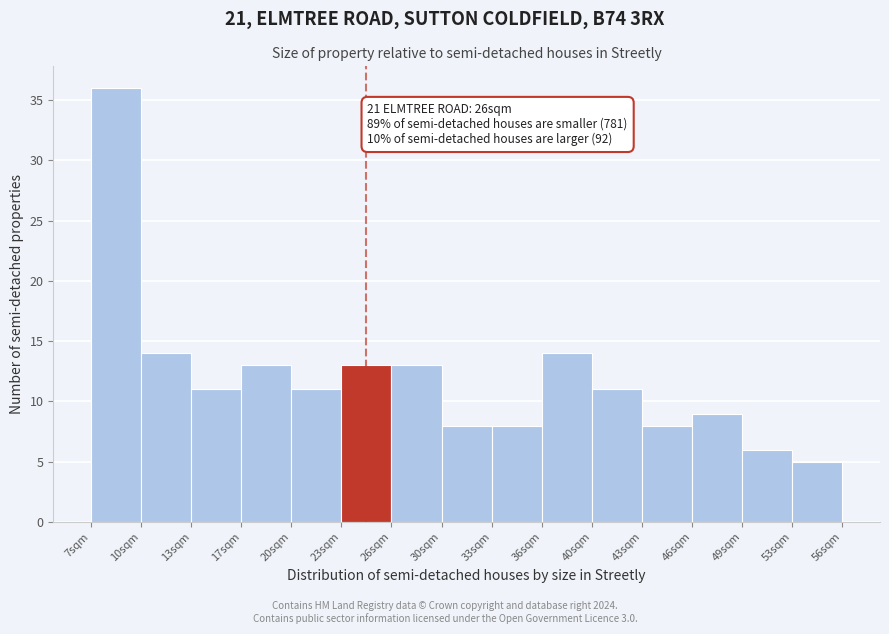

Which range on the x-axis has the tallest bar?

6.5 to 10.0